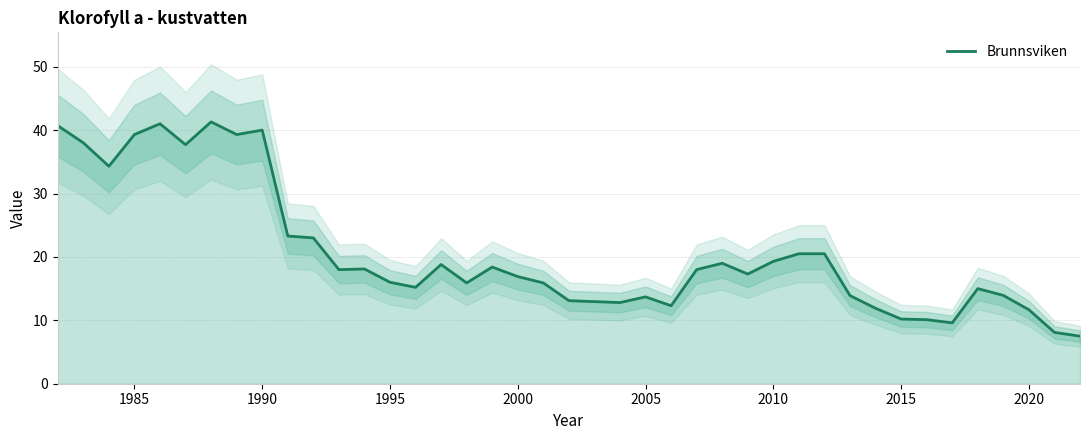

What is the value of the 11th point from the left?

23.0